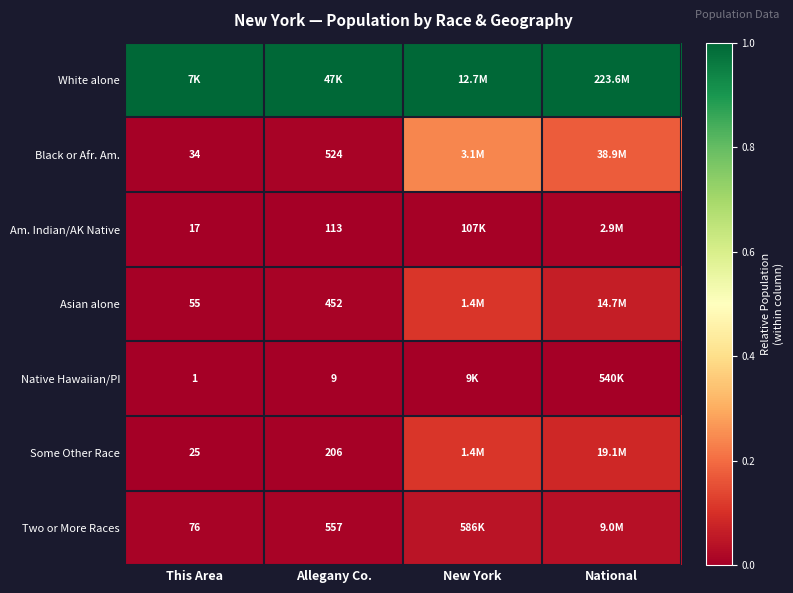

Is the value of Am. Indian/AK Native at Allegany Co. greater than the value of Two or More Races at Allegany Co.?

No